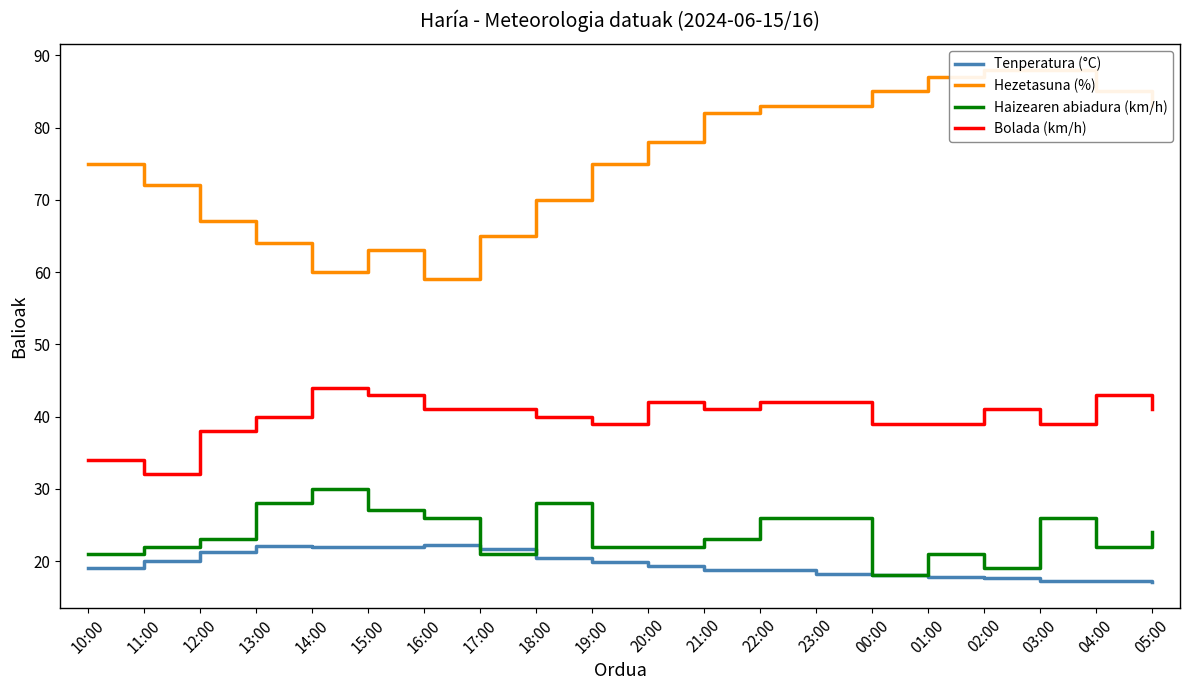

True or false: Tenperatura (°C) and Bolada (km/h) cross at least once.

False